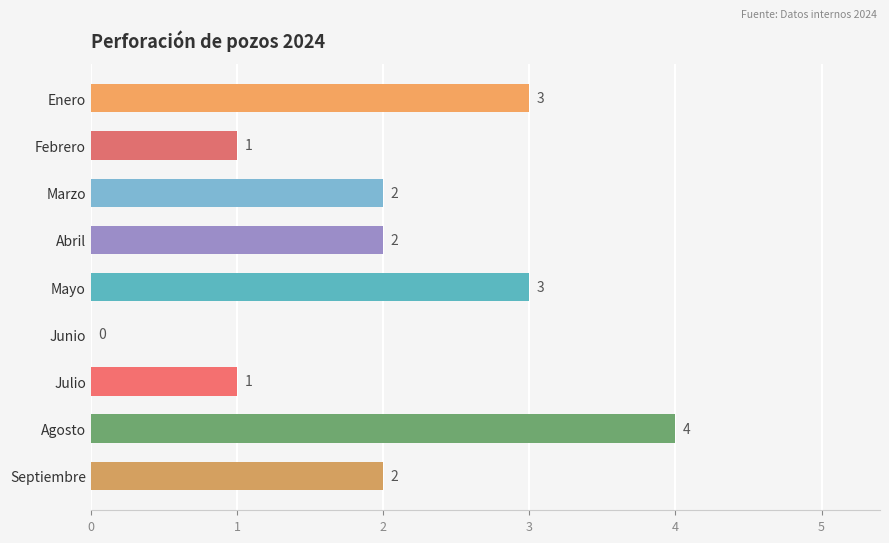

The value at Julio is 1. True or false?

True